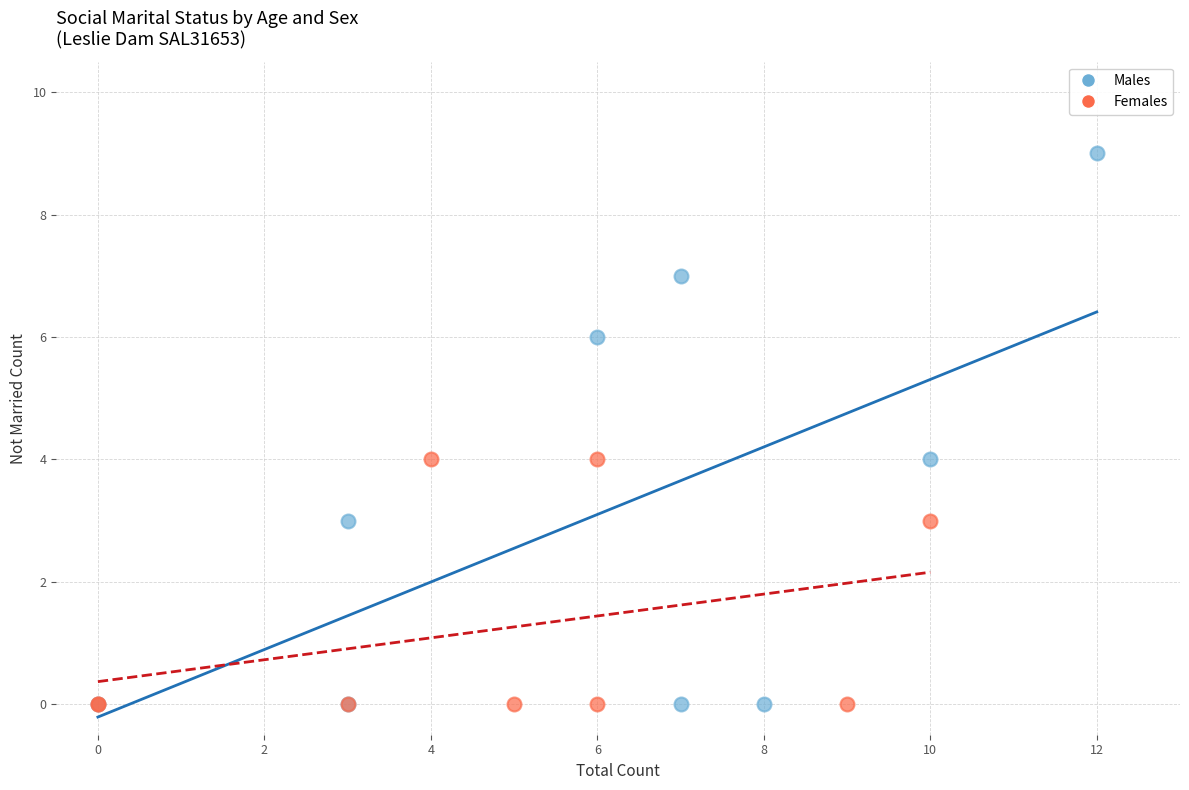

Which series reaches the maximum Y coordinate?

Males